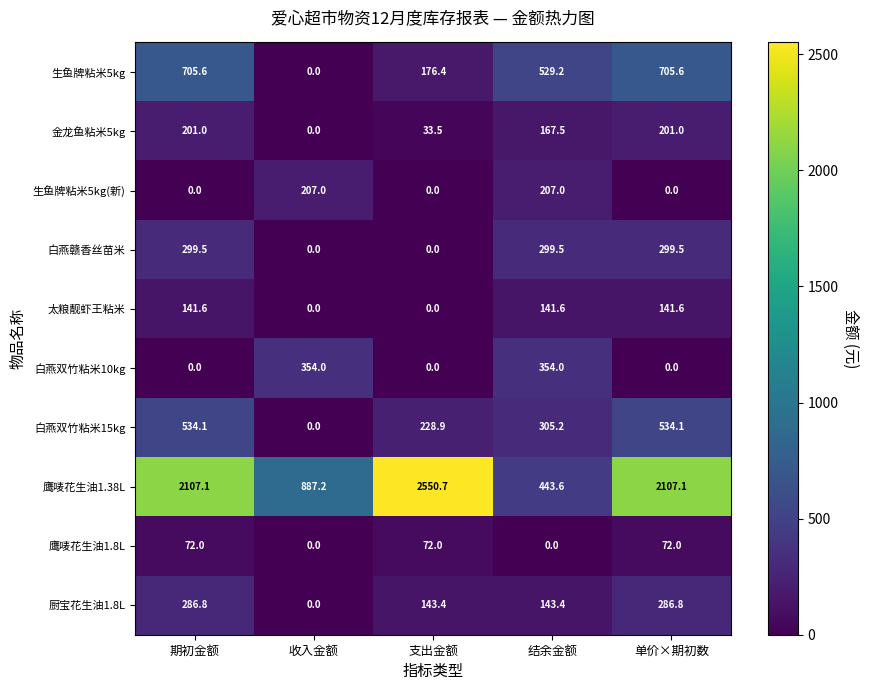

Is it true that 白燕双竹粘米10kg equals 354.0 at 收入金额?

True